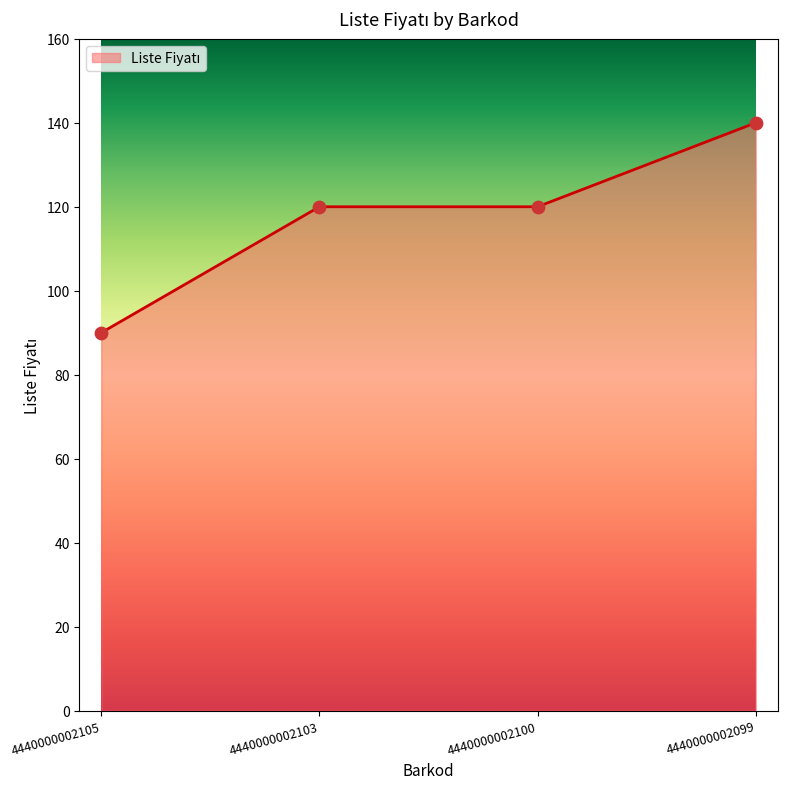

What is the change in value from 4440000002105 to 4440000002099?

+50